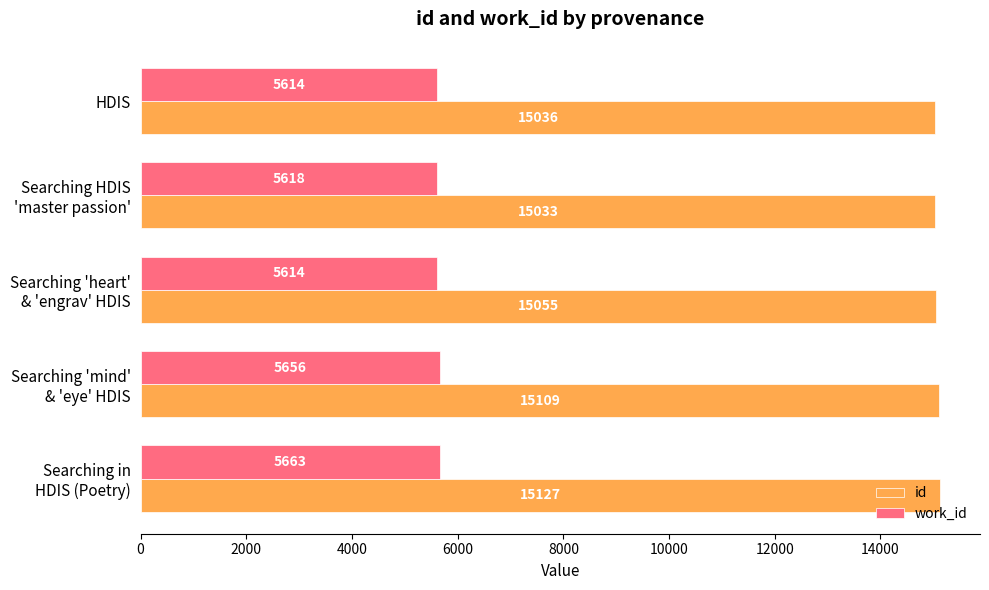

The value of id at HDIS is 15035.6. True or false?

True